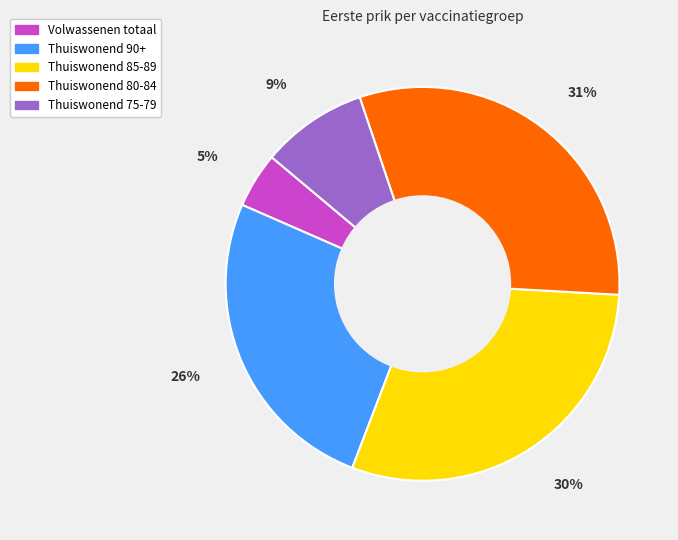

How many segments does this pie chart have?

5